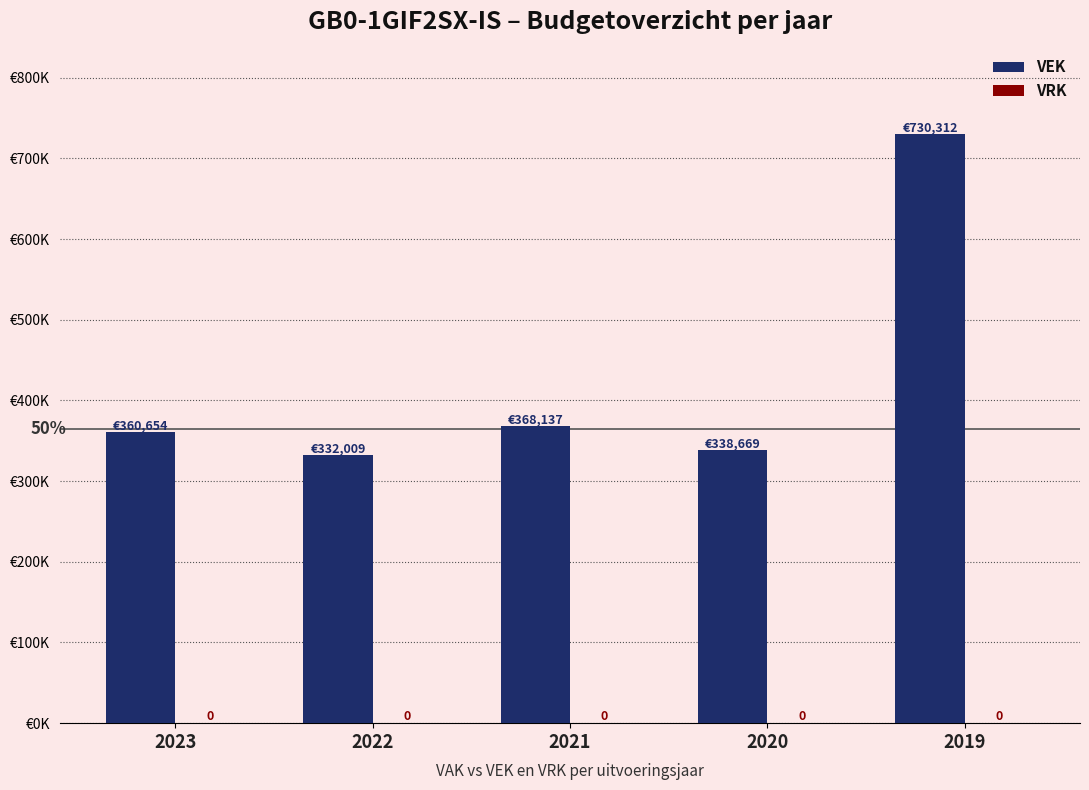

Are the bars horizontal?

No